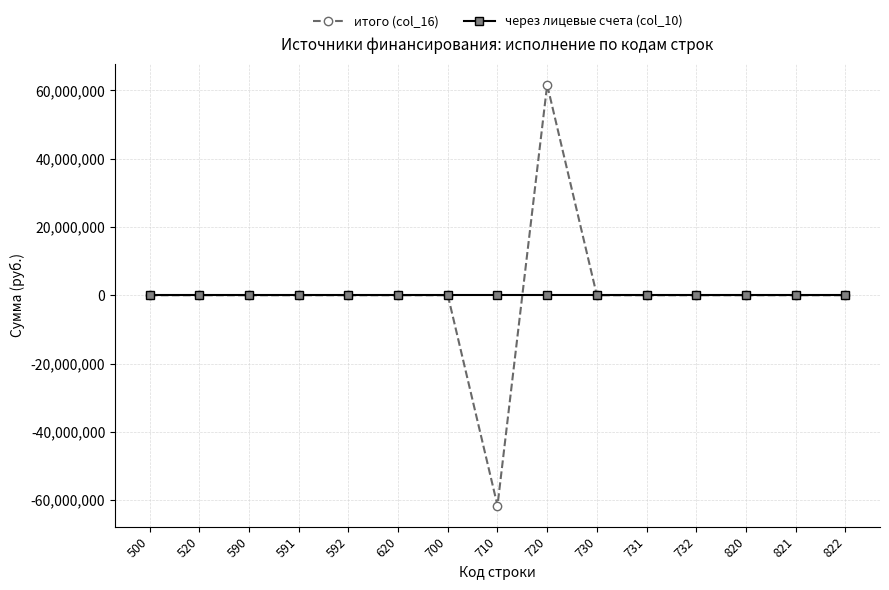

Does the chart have visible grid lines?

Yes